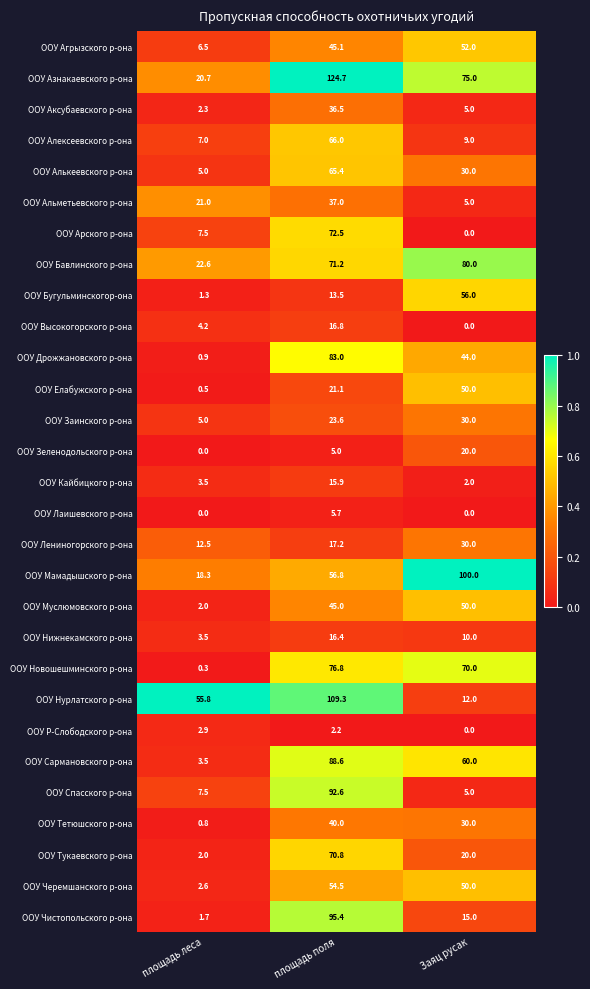

What is the maximum value shown in the chart?

124.7